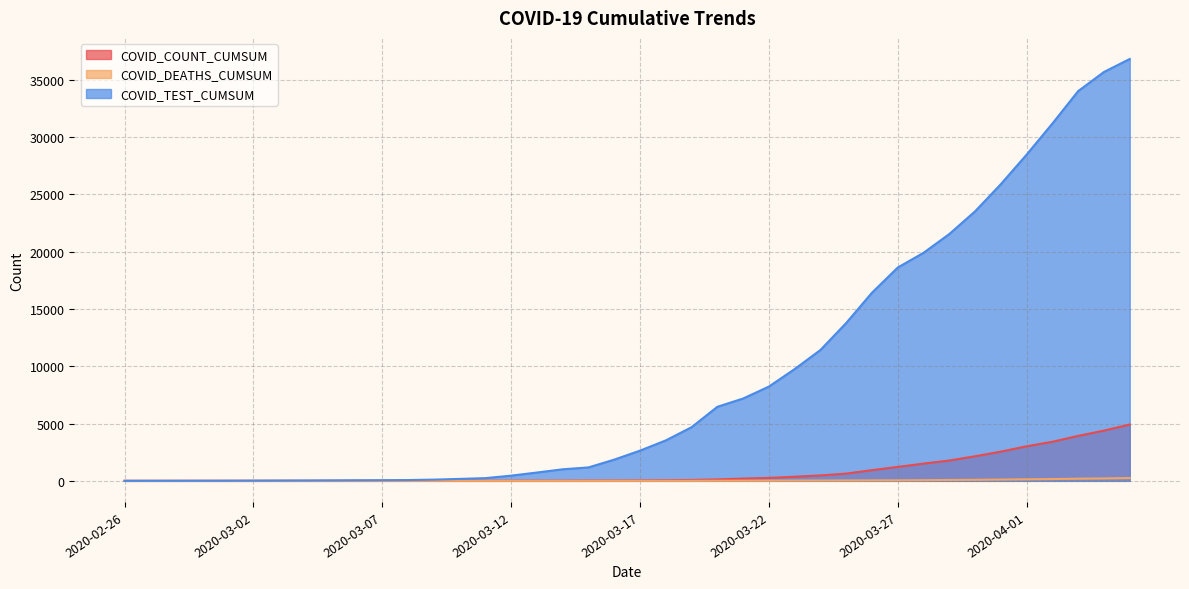

How many positive values does the COVID_COUNT_CUMSUM series have?

31